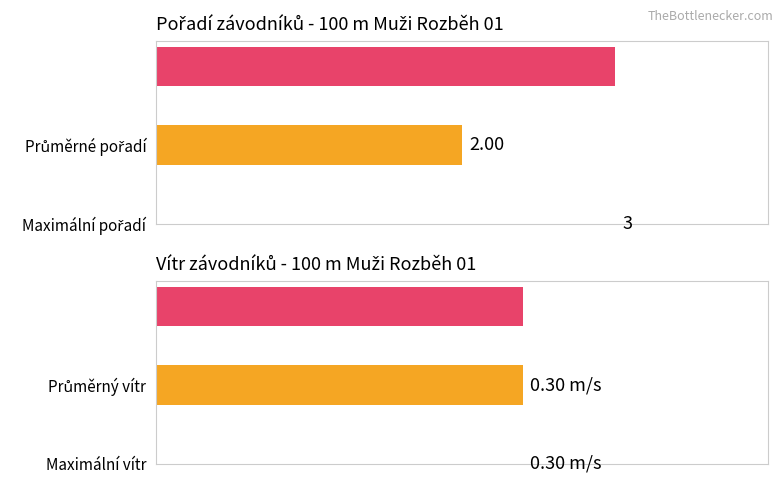

Reading left to right, what are all the values shown in this chart?

Pořadí: 1.0	2.0	3.0
Vítr: 0.3	0.3	0.3